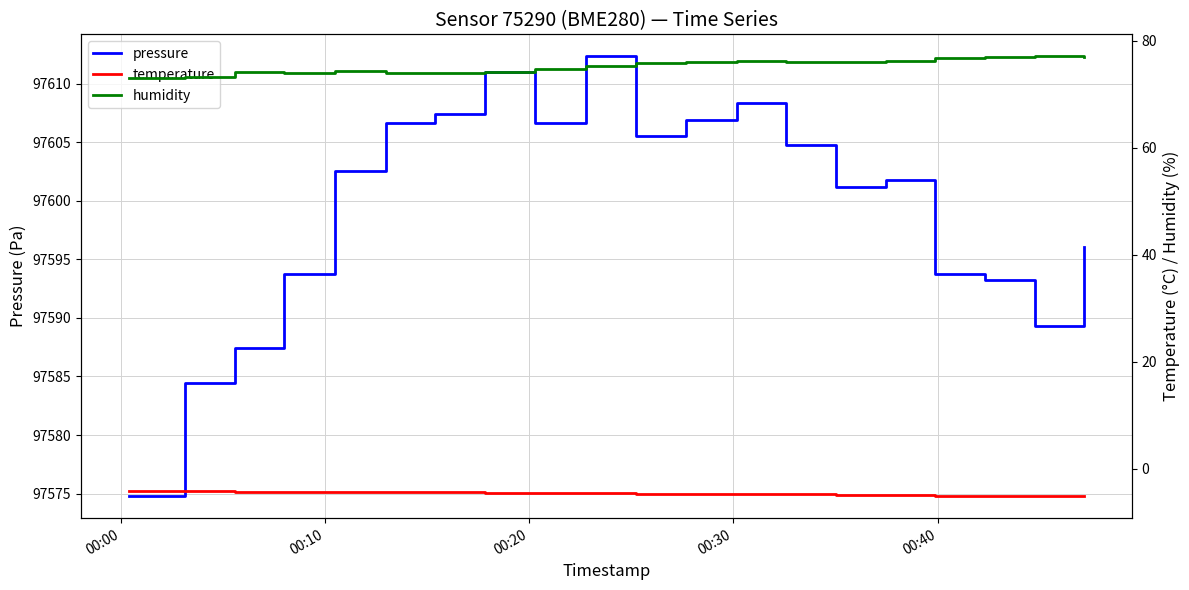

What is the maximum value for pressure?

97612.3